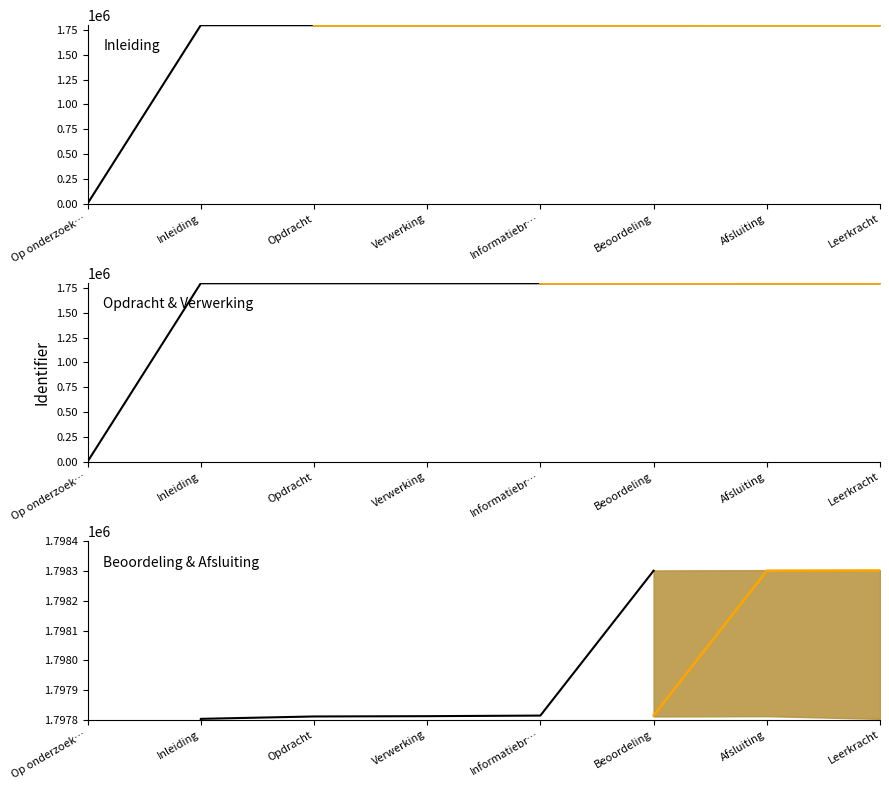

Rank the categories by value from highest to lowest.

Leerkracht, Afsluiting, Beoordeling, Informatiebronnen, Verwerking, Opdracht, Inleiding, Op onderzoek met professor Els